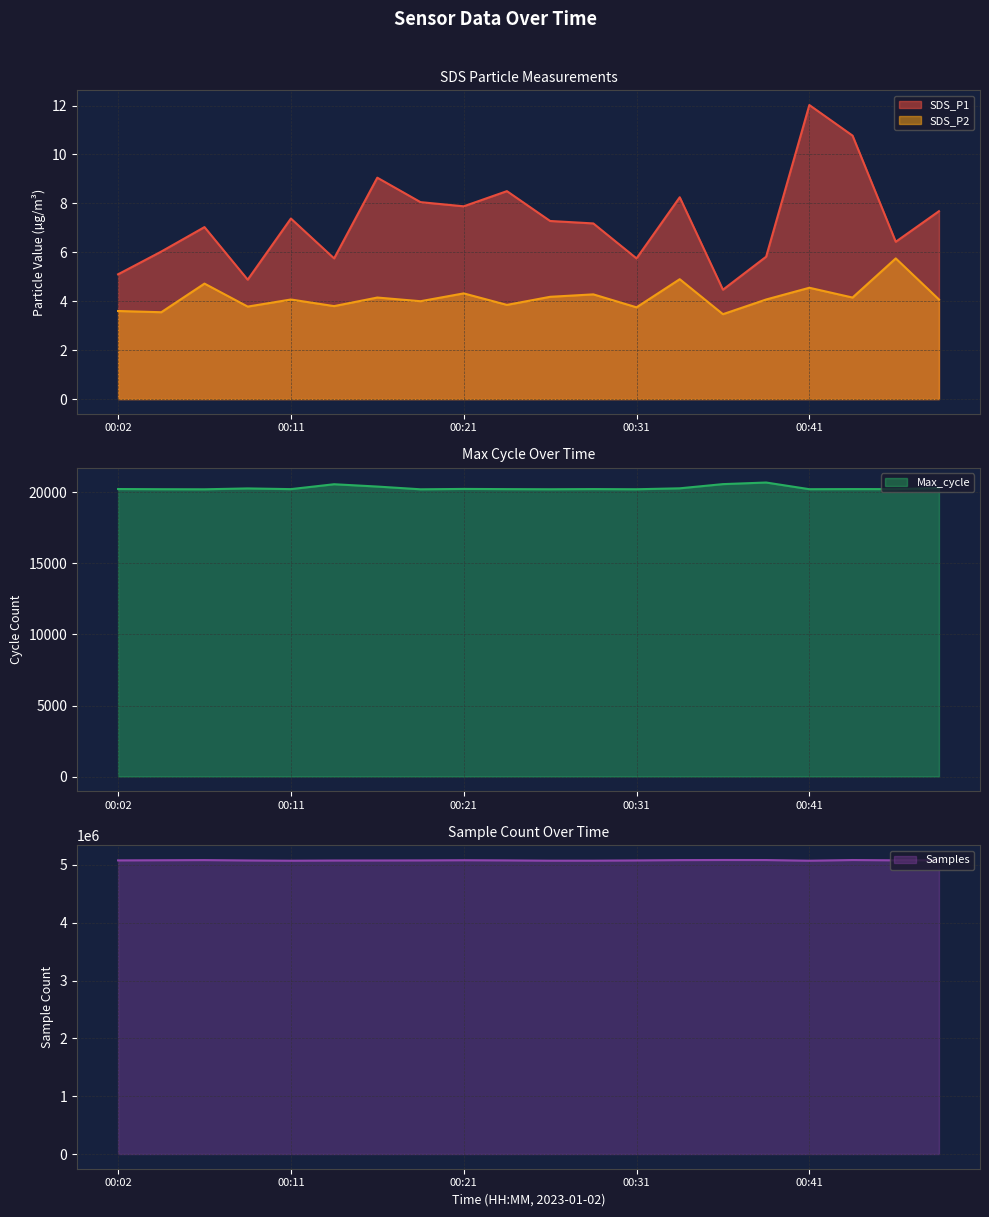

What is the average value of the SDS_P2 series?

4.2